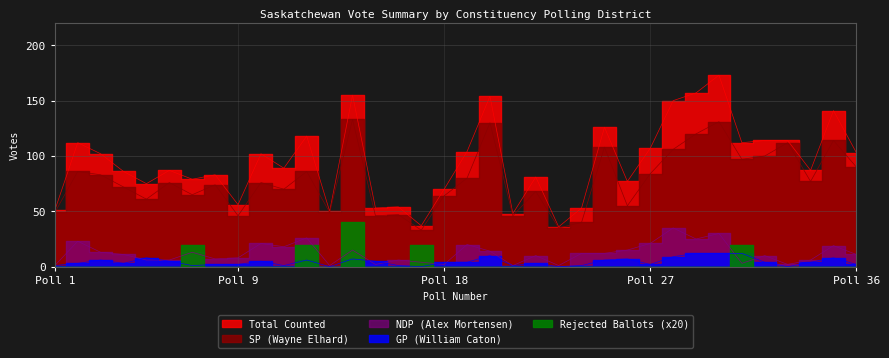

Where is the first local maximum for NDP (Alex Mortensen)?

2